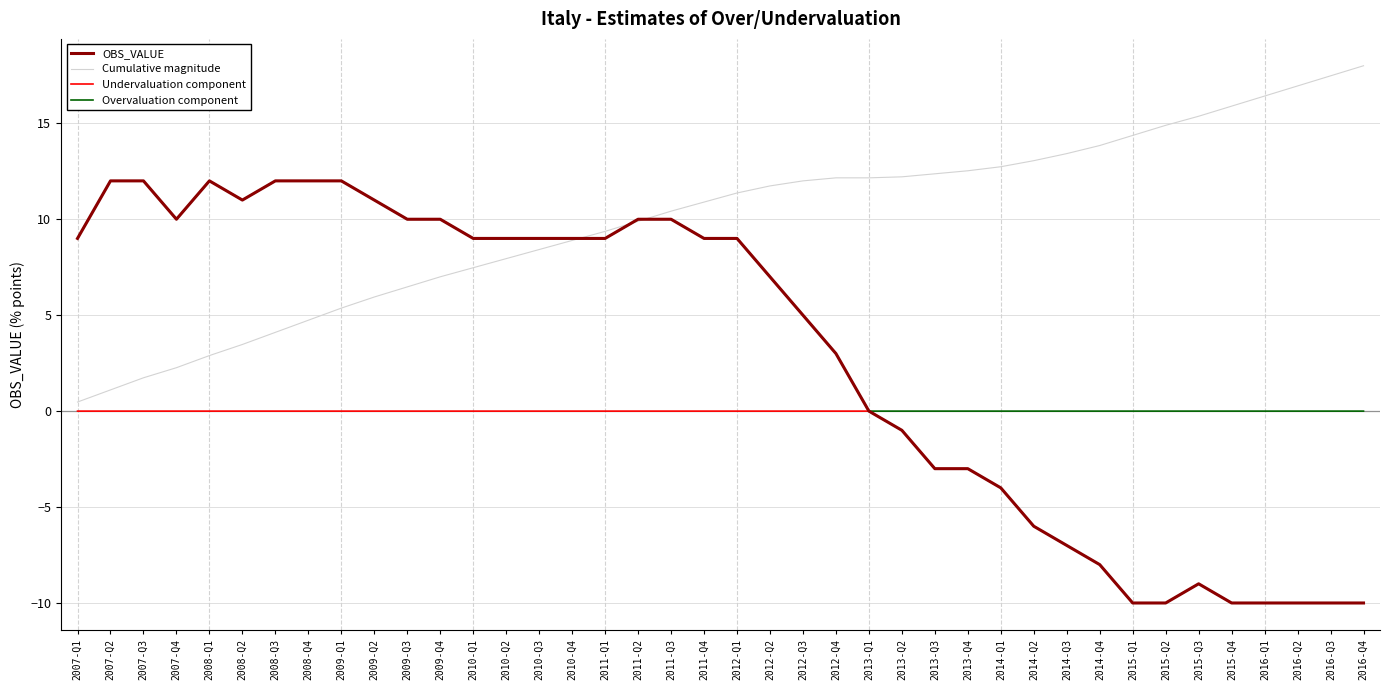

Reading left to right, extract all data points from this chart.

OBS_VALUE: 2007-Q1=9.0	2007-Q2=12.0	2007-Q3=12.0	2007-Q4=10.0	2008-Q1=12.0	2008-Q2=11.0	2008-Q3=12.0	2008-Q4=12.0	2009-Q1=12.0	2009-Q2=11.0	2009-Q3=10.0	2009-Q4=10.0	2010-Q1=9.0	2010-Q2=9.0	2010-Q3=9.0	2010-Q4=9.0	2011-Q1=9.0	2011-Q2=10.0	2011-Q3=10.0	2011-Q4=9.0	2012-Q1=9.0	2012-Q2=7.0	2012-Q3=5.0	2012-Q4=3.0	2013-Q1=0.0	2013-Q2=-1.0	2013-Q3=-3.0	2013-Q4=-3.0	2014-Q1=-4.0	2014-Q2=-6.0	2014-Q3=-7.0	2014-Q4=-8.0	2015-Q1=-10.0	2015-Q2=-10.0	2015-Q3=-9.0	2015-Q4=-10.0	2016-Q1=-10.0	2016-Q2=-10.0	2016-Q3=-10.0	2016-Q4=-10.0
Cumulative magnitude: 2007-Q1=0.5	2007-Q2=1.1	2007-Q3=1.7	2007-Q4=2.3	2008-Q1=2.9	2008-Q2=3.5	2008-Q3=4.1	2008-Q4=4.7	2009-Q1=5.4	2009-Q2=5.9	2009-Q3=6.5	2009-Q4=7.0	2010-Q1=7.5	2010-Q2=7.9	2010-Q3=8.4	2010-Q4=8.9	2011-Q1=9.4	2011-Q2=9.9	2011-Q3=10.4	2011-Q4=10.9	2012-Q1=11.4	2012-Q2=11.7	2012-Q3=12.0	2012-Q4=12.2	2013-Q1=12.2	2013-Q2=12.2	2013-Q3=12.4	2013-Q4=12.5	2014-Q1=12.7	2014-Q2=13.1	2014-Q3=13.4	2014-Q4=13.8	2015-Q1=14.4	2015-Q2=14.9	2015-Q3=15.4	2015-Q4=15.9	2016-Q1=16.4	2016-Q2=16.9	2016-Q3=17.5	2016-Q4=18.0
Undervaluation component: 2007-Q1=0.0	2007-Q2=0.0	2007-Q3=0.0	2007-Q4=0.0	2008-Q1=0.0	2008-Q2=0.0	2008-Q3=0.0	2008-Q4=0.0	2009-Q1=0.0	2009-Q2=0.0	2009-Q3=0.0	2009-Q4=0.0	2010-Q1=0.0	2010-Q2=0.0	2010-Q3=0.0	2010-Q4=0.0	2011-Q1=0.0	2011-Q2=0.0	2011-Q3=0.0	2011-Q4=0.0	2012-Q1=0.0	2012-Q2=0.0	2012-Q3=0.0	2012-Q4=0.0	2013-Q1=0.0	2013-Q2=-1.0	2013-Q3=-3.0	2013-Q4=-3.0	2014-Q1=-4.0	2014-Q2=-6.0	2014-Q3=-7.0	2014-Q4=-8.0	2015-Q1=-10.0	2015-Q2=-10.0	2015-Q3=-9.0	2015-Q4=-10.0	2016-Q1=-10.0	2016-Q2=-10.0	2016-Q3=-10.0	2016-Q4=-10.0
Overvaluation component: 2007-Q1=9.0	2007-Q2=12.0	2007-Q3=12.0	2007-Q4=10.0	2008-Q1=12.0	2008-Q2=11.0	2008-Q3=12.0	2008-Q4=12.0	2009-Q1=12.0	2009-Q2=11.0	2009-Q3=10.0	2009-Q4=10.0	2010-Q1=9.0	2010-Q2=9.0	2010-Q3=9.0	2010-Q4=9.0	2011-Q1=9.0	2011-Q2=10.0	2011-Q3=10.0	2011-Q4=9.0	2012-Q1=9.0	2012-Q2=7.0	2012-Q3=5.0	2012-Q4=3.0	2013-Q1=0.0	2013-Q2=0.0	2013-Q3=0.0	2013-Q4=0.0	2014-Q1=0.0	2014-Q2=0.0	2014-Q3=0.0	2014-Q4=0.0	2015-Q1=0.0	2015-Q2=0.0	2015-Q3=0.0	2015-Q4=0.0	2016-Q1=0.0	2016-Q2=0.0	2016-Q3=0.0	2016-Q4=0.0